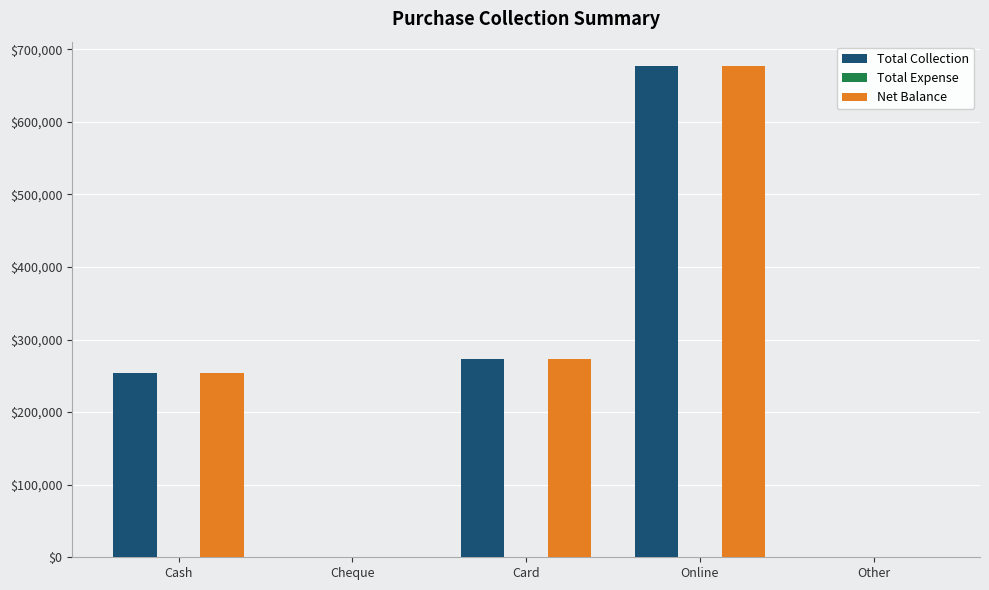

What is the sum of all Net Balance values?

1203000